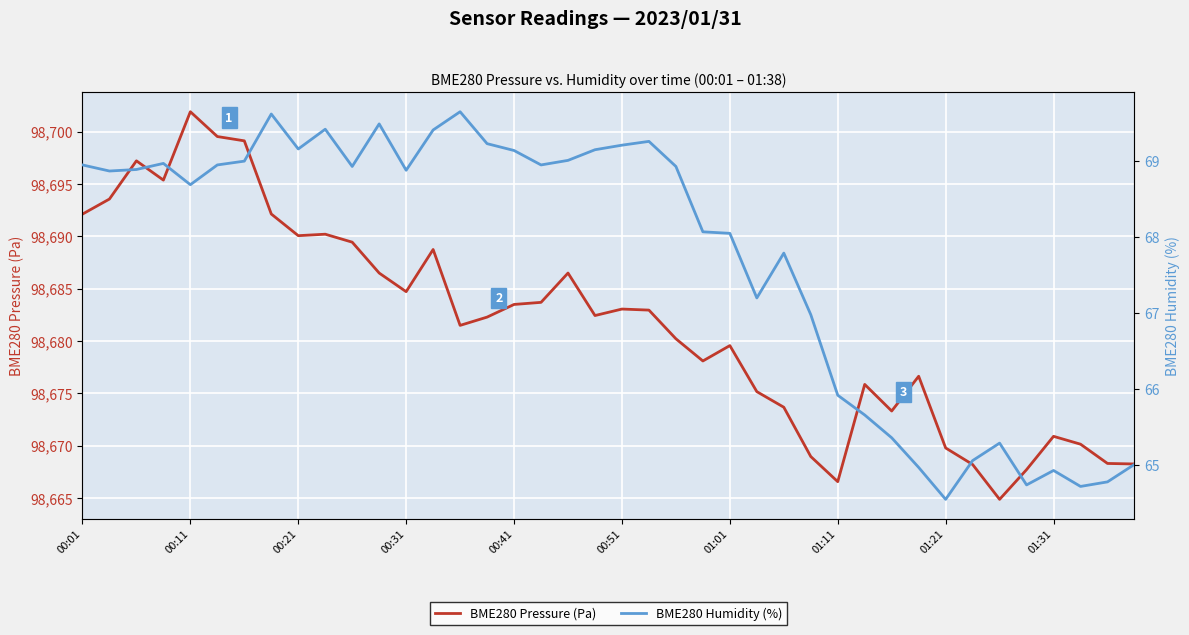

What is the difference between the maximum and minimum values in the BME280 Humidity (%) series?

5.1